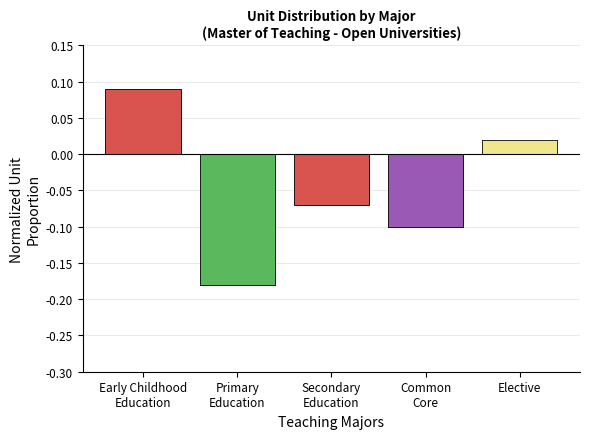

What is the approximate value at Secondary
Education?

-0.1